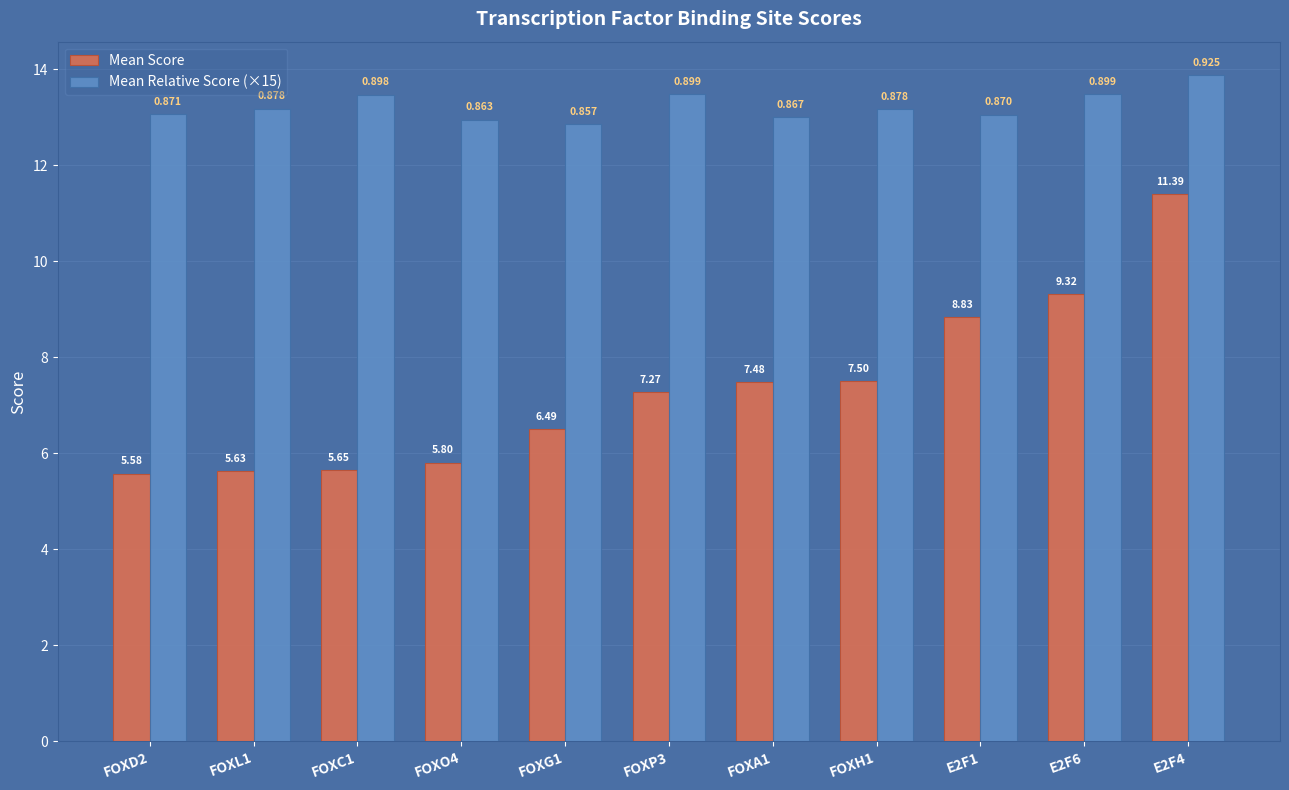

List the labels in order of Mean Score value, largest first.

E2F4, E2F6, E2F1, FOXH1, FOXA1, FOXP3, FOXG1, FOXO4, FOXC1, FOXL1, FOXD2